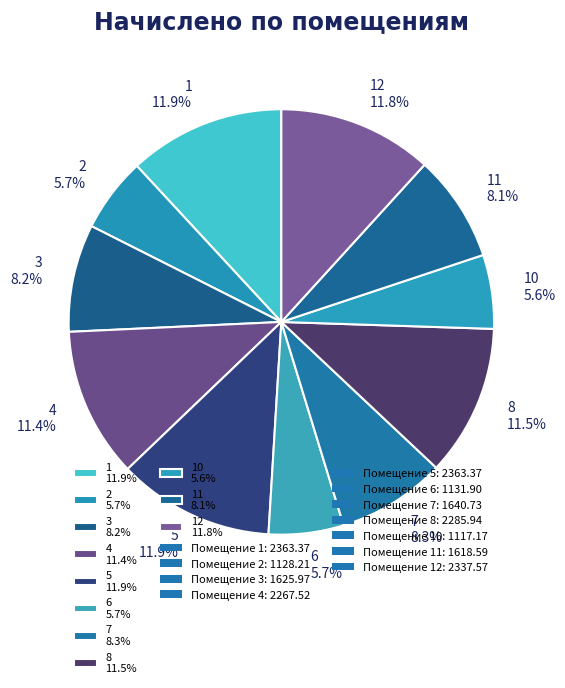

Count the number of slices in the pie.

11